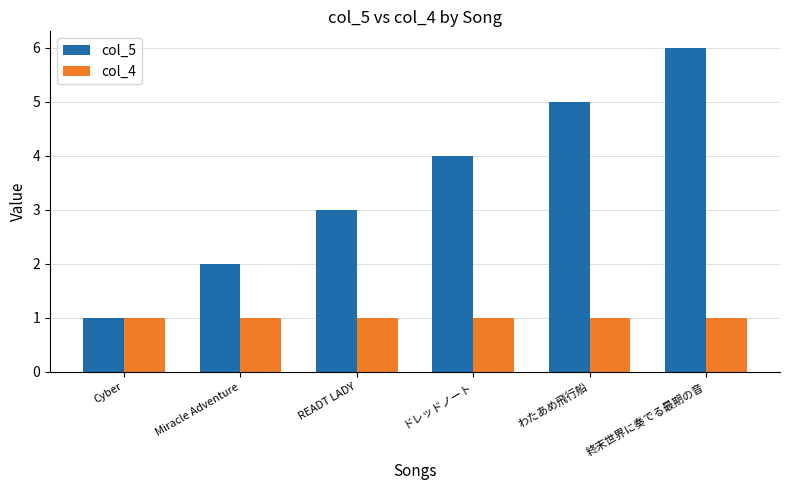

What is the smallest value displayed?

1